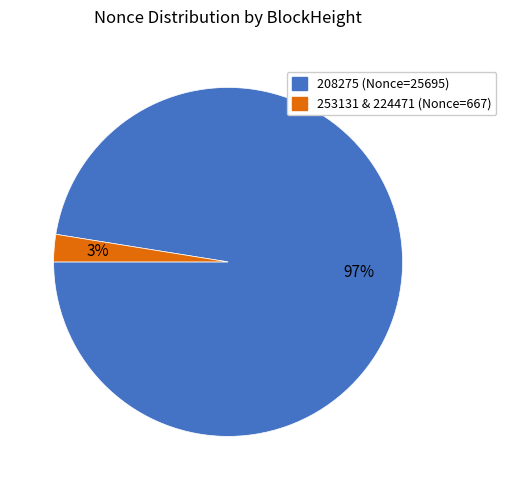

To the nearest percent, what is the average slice percentage?

50%